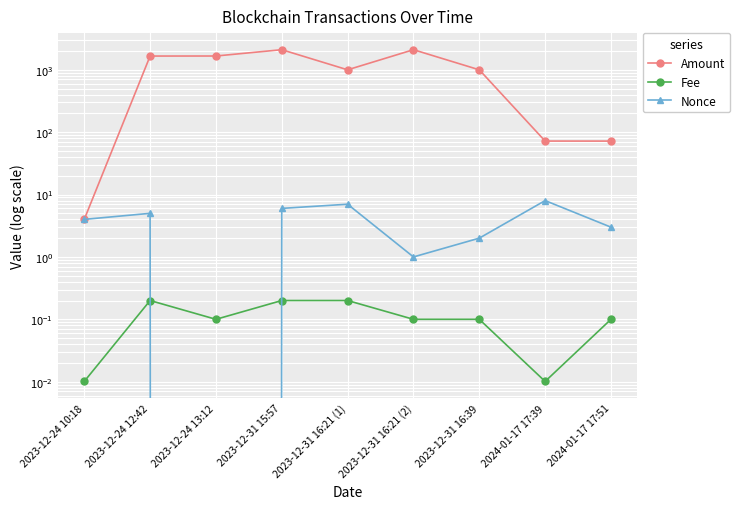

The value of Fee at 2023-12-24 10:18 is 0.0. True or false?

False